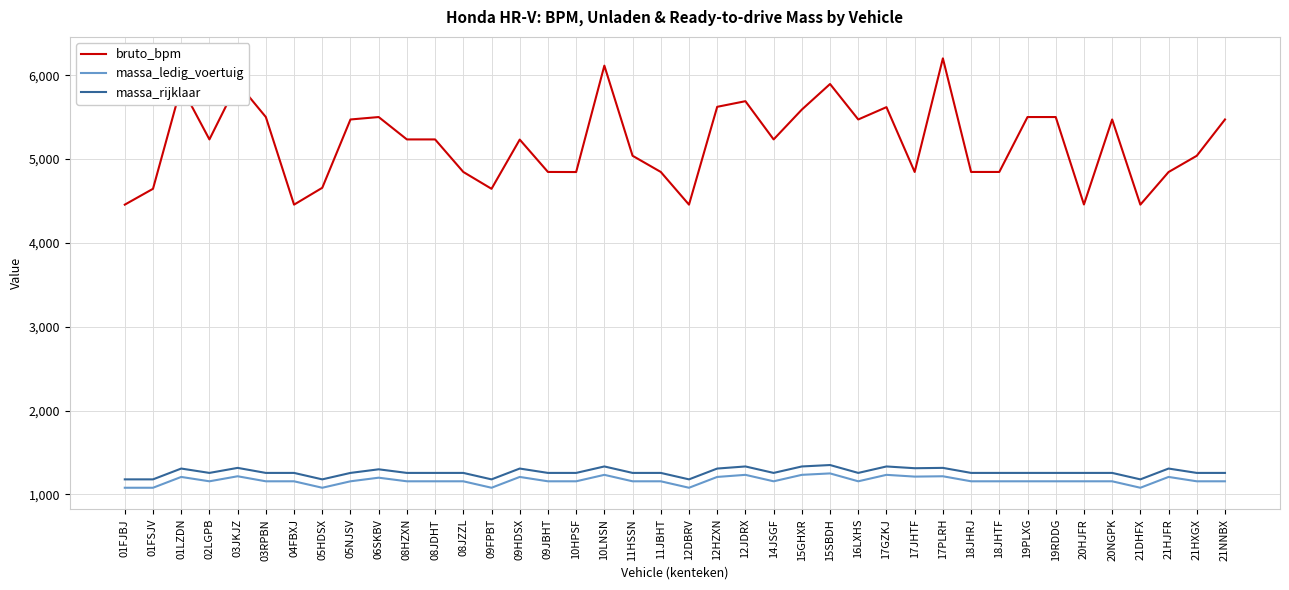

True or false: massa_rijklaar and bruto_bpm intersect in this chart.

False